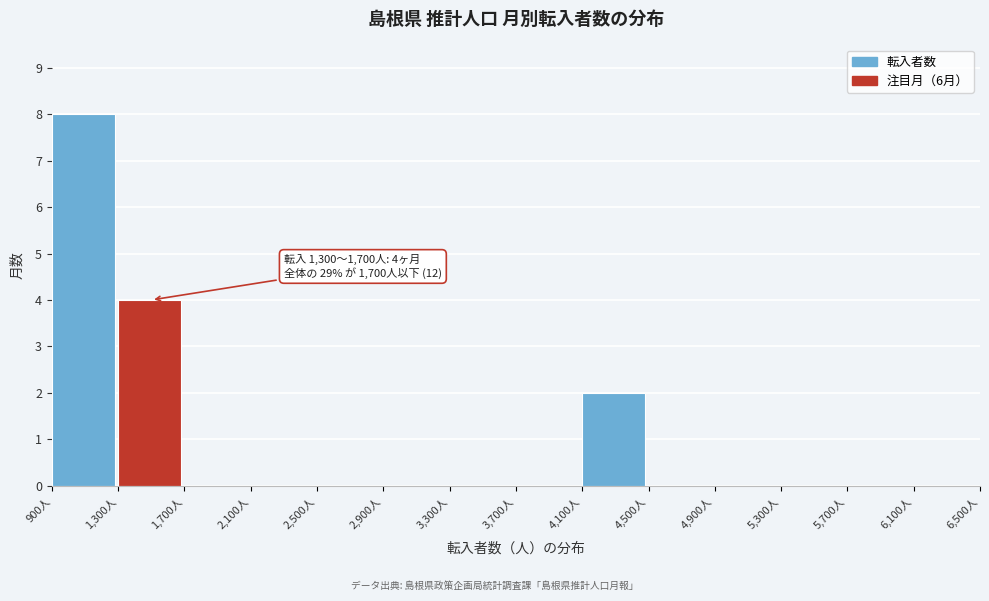

Which range on the x-axis has the tallest bar?

900 to 1300